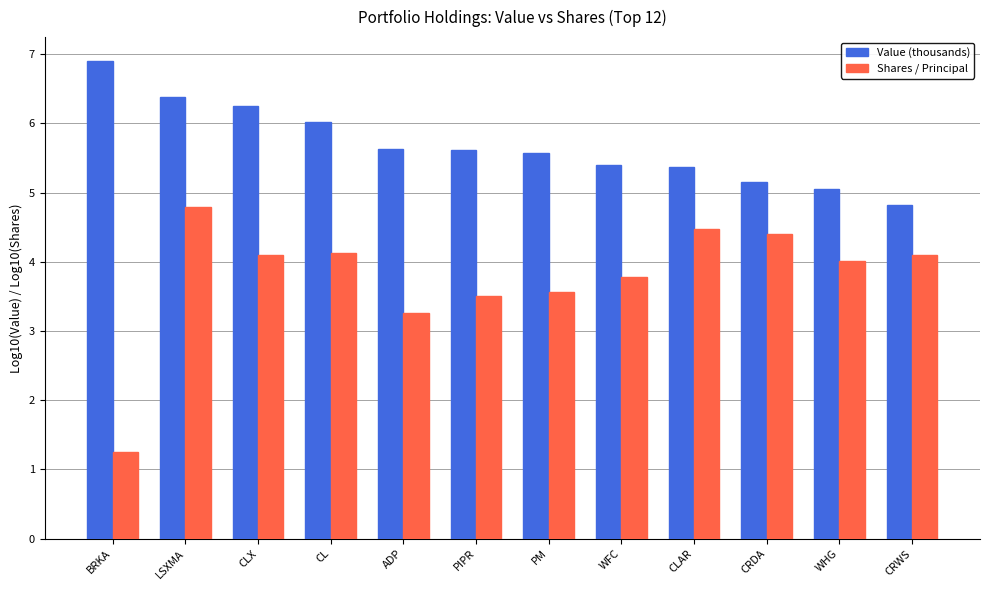

What is the greatest value displayed?

6.9